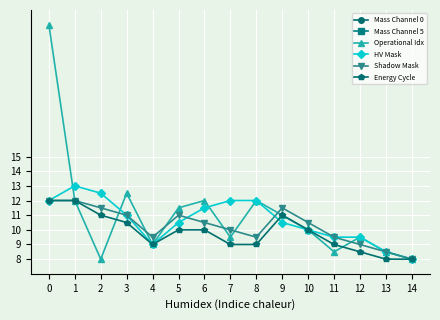

Between 1 and 9, which series saw the biggest shift?

HV Mask